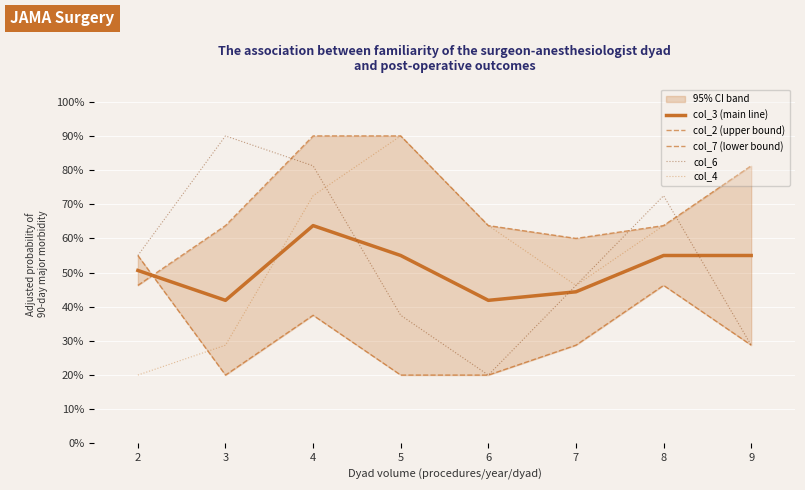

Between 3 and 7, which is larger?

7